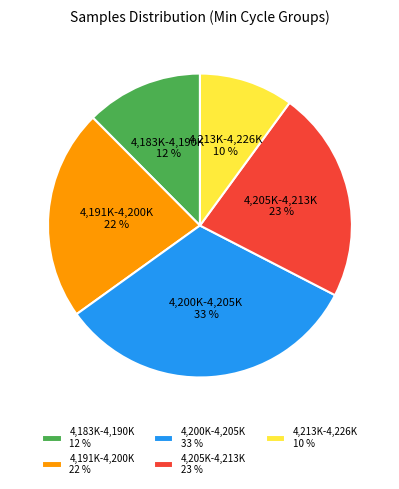

Do 4,205K-4,213K 23 % and 4,213K-4,226K 10 % together represent more than half of the pie?

No